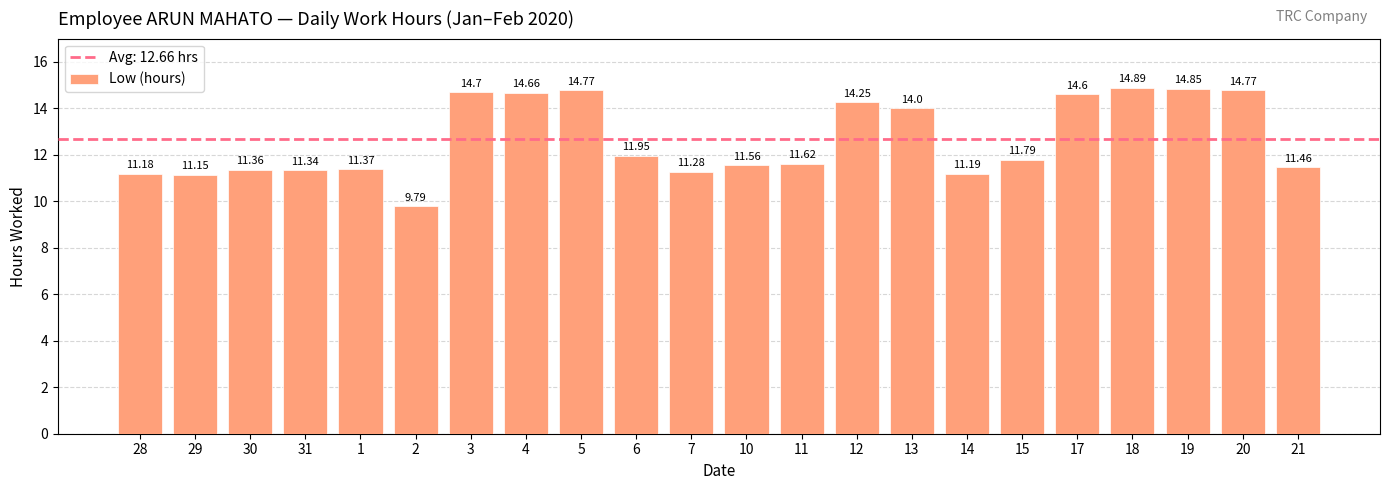

What is the label of the 9th bar from the left?

5